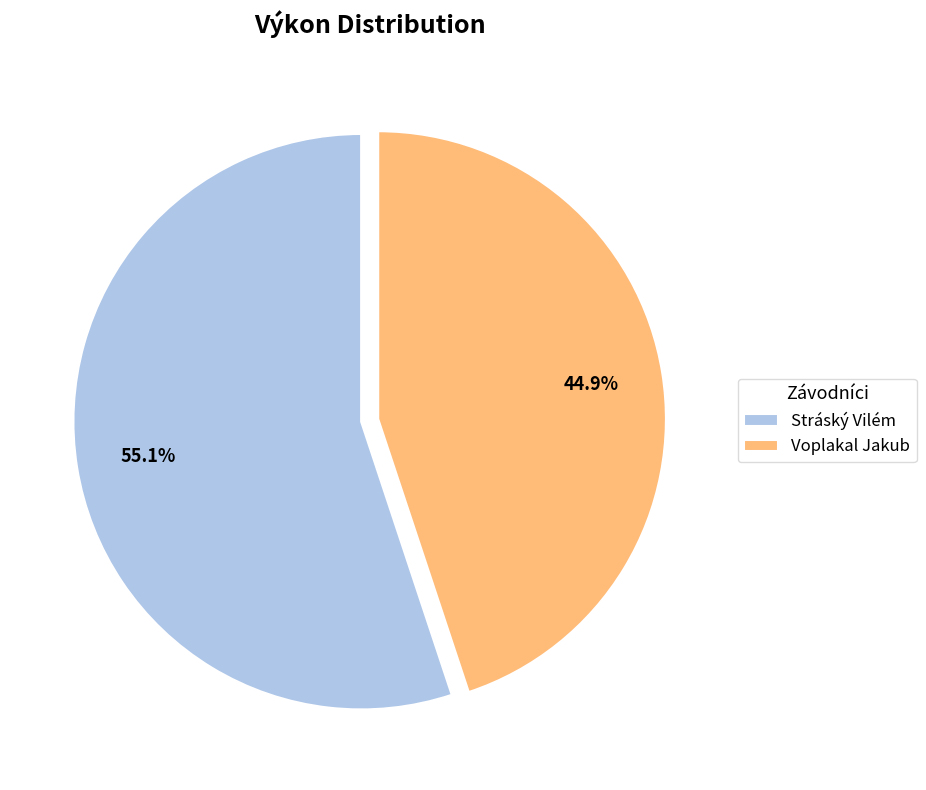

Which slice is the smallest?

Voplakal Jakub